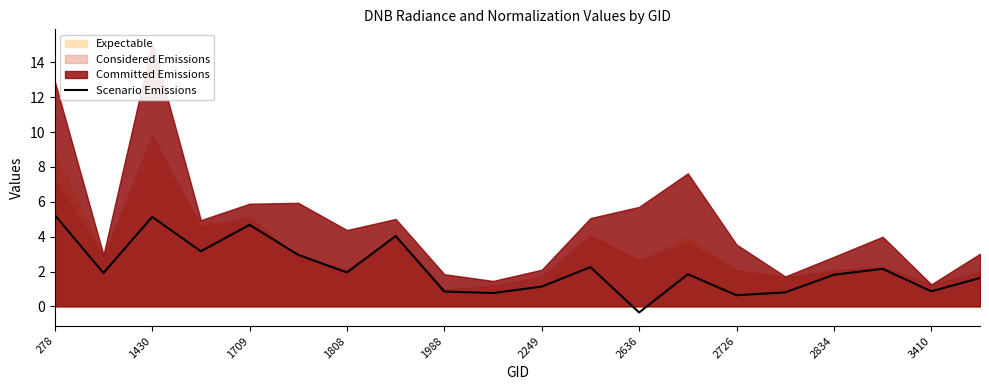

What is the minimum value for Scenario Emissions?

-0.4